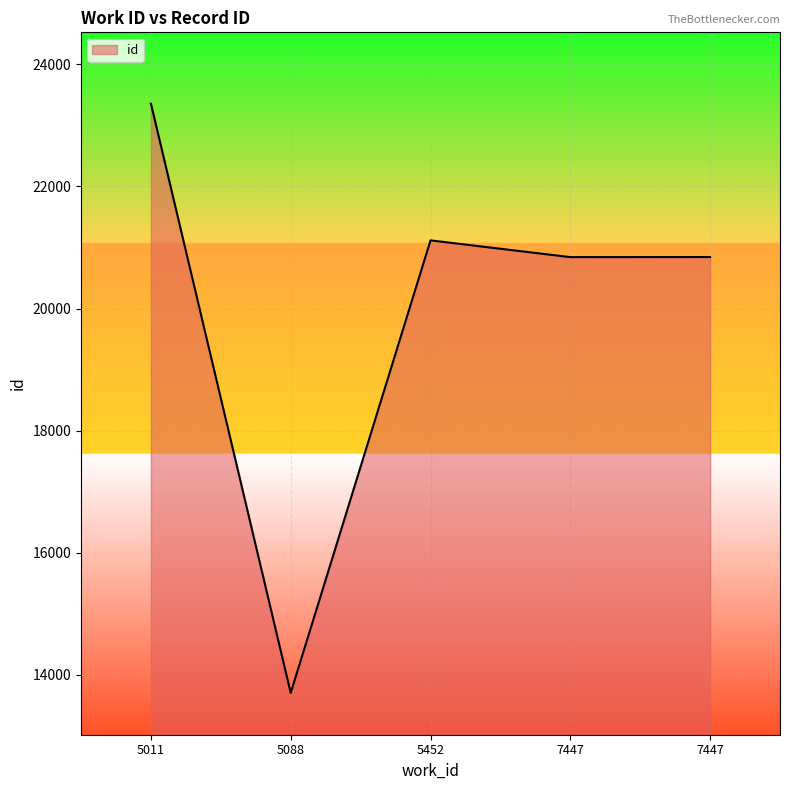

Which label corresponds to the largest value in the chart?

5011